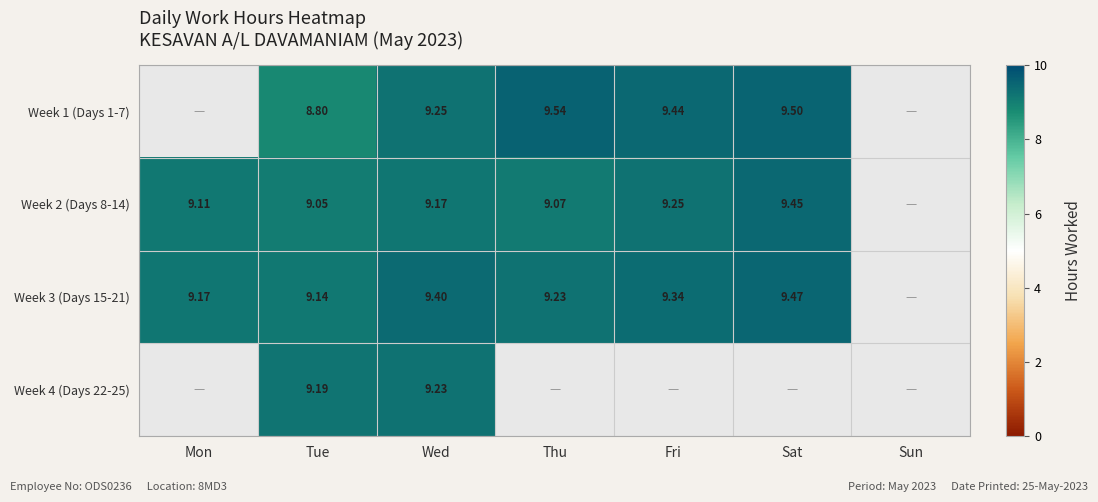

Is the value of Week 2 (Days 8-14) at Wed greater than the value of Week 1 (Days 1-7) at Tue?

Yes